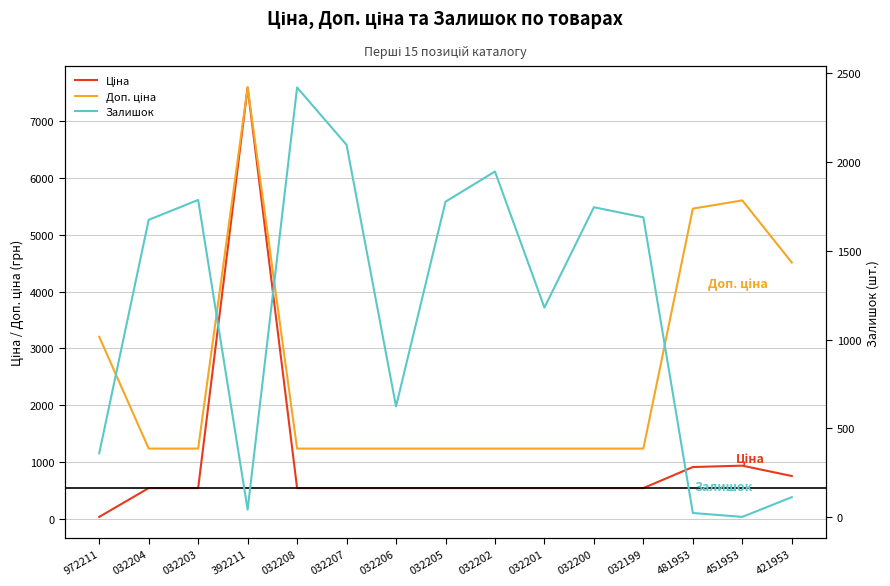

Reading left to right, list all the values displayed in this chart.

Ціна: 972211=32.0	032204=539.0	032203=539.0	392211=7596.5	032208=539.0	032207=539.0	032206=539.0	032205=539.0	032202=539.0	032201=539.0	032200=539.0	032199=539.0	481953=910.4	451953=934.5	421953=752.2
Доп. ціна: 972211=3205.0	032204=1235.4	032203=1235.4	392211=7596.5	032208=1235.4	032207=1235.4	032206=1235.4	032205=1235.4	032202=1235.4	032201=1235.4	032200=1235.4	032199=1235.4	481953=5462.3	451953=5607.2	421953=4513.3
Залишок: 972211=360.0	032204=1674.0	032203=1786.0	392211=43.0	032208=2419.0	032207=2096.0	032206=624.0	032205=1776.0	032202=1946.0	032201=1180.0	032200=1745.0	032199=1688.0	481953=24.0	451953=2.0	421953=113.0